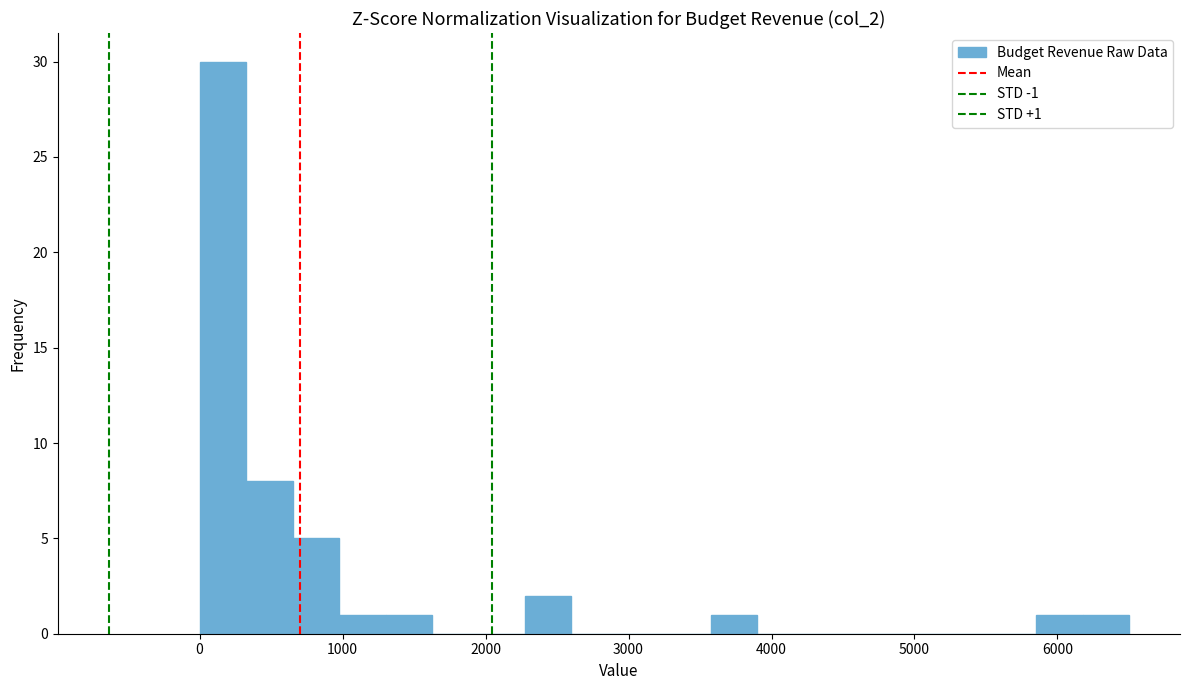

Around what value on the x-axis is the tallest bar? Give the approximate position of its centre, as read against the axis.

200